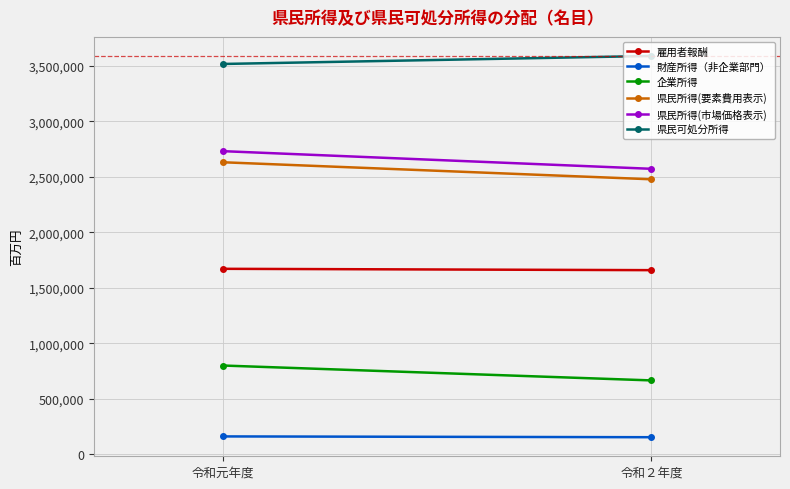

Is the value of 財産所得（非企業部門） at 令和元年度 greater than the value of 雇用者報酬 at 令和２年度?

No